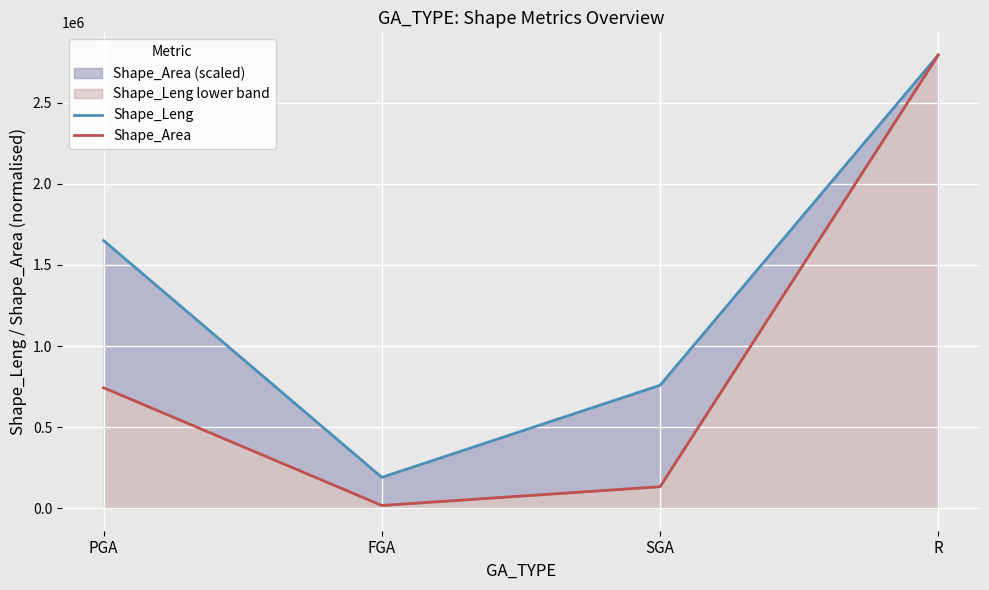

Rank the series by their average value, from lowest to highest.

Shape_Area, Shape_Leng